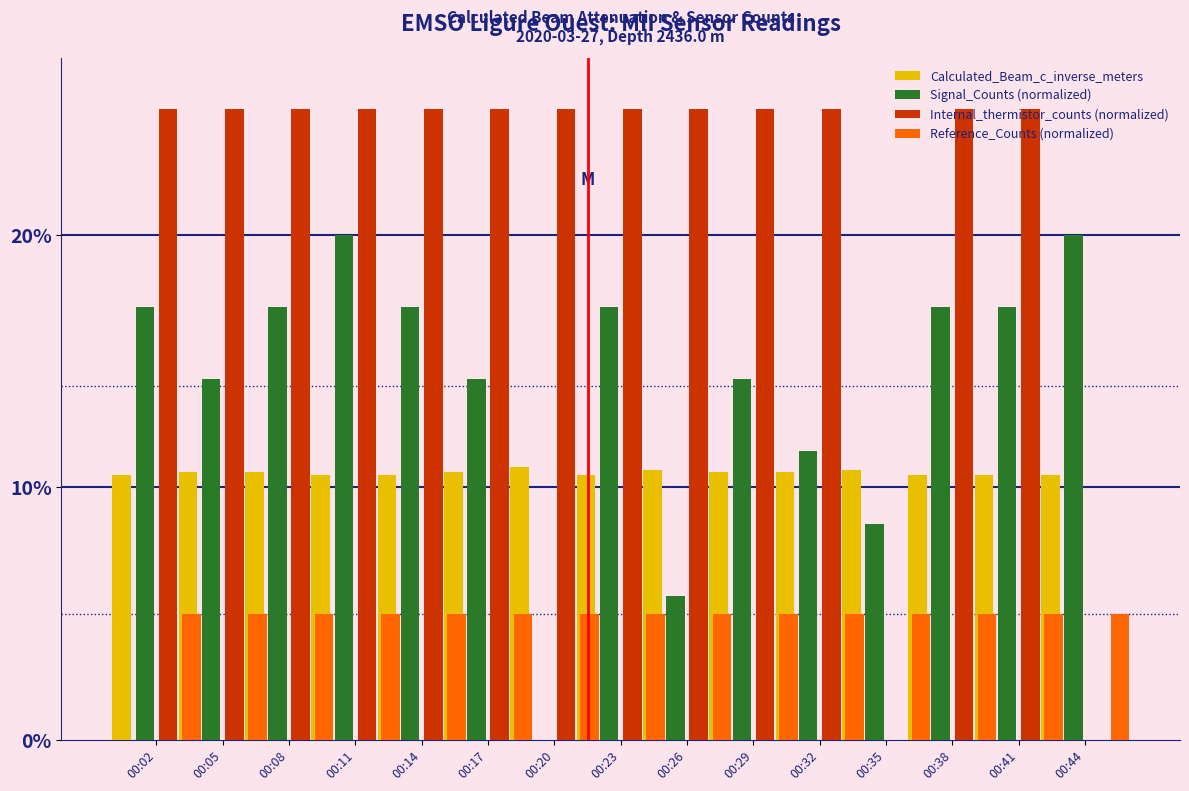

Rank the categories by Reference_Counts (normalized) value from lowest to highest.

00:02, 00:05, 00:08, 00:11, 00:14, 00:17, 00:20, 00:23, 00:26, 00:29, 00:32, 00:35, 00:38, 00:41, 00:44